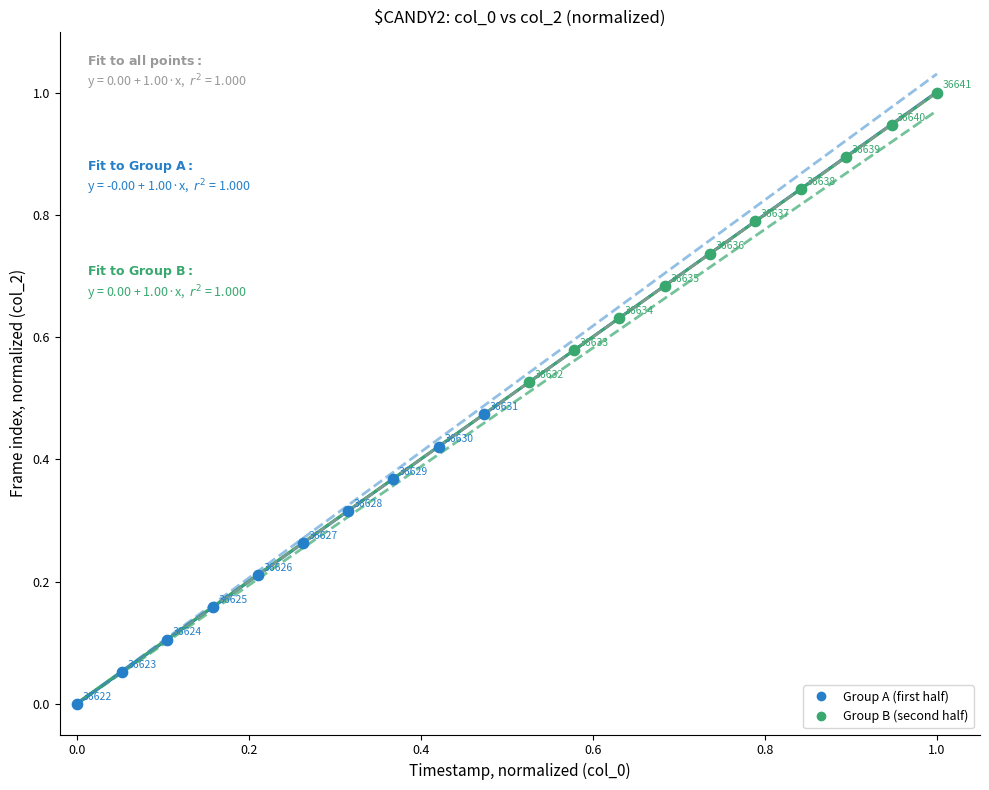

Which series reaches the minimum Y coordinate?

Group A (first half)